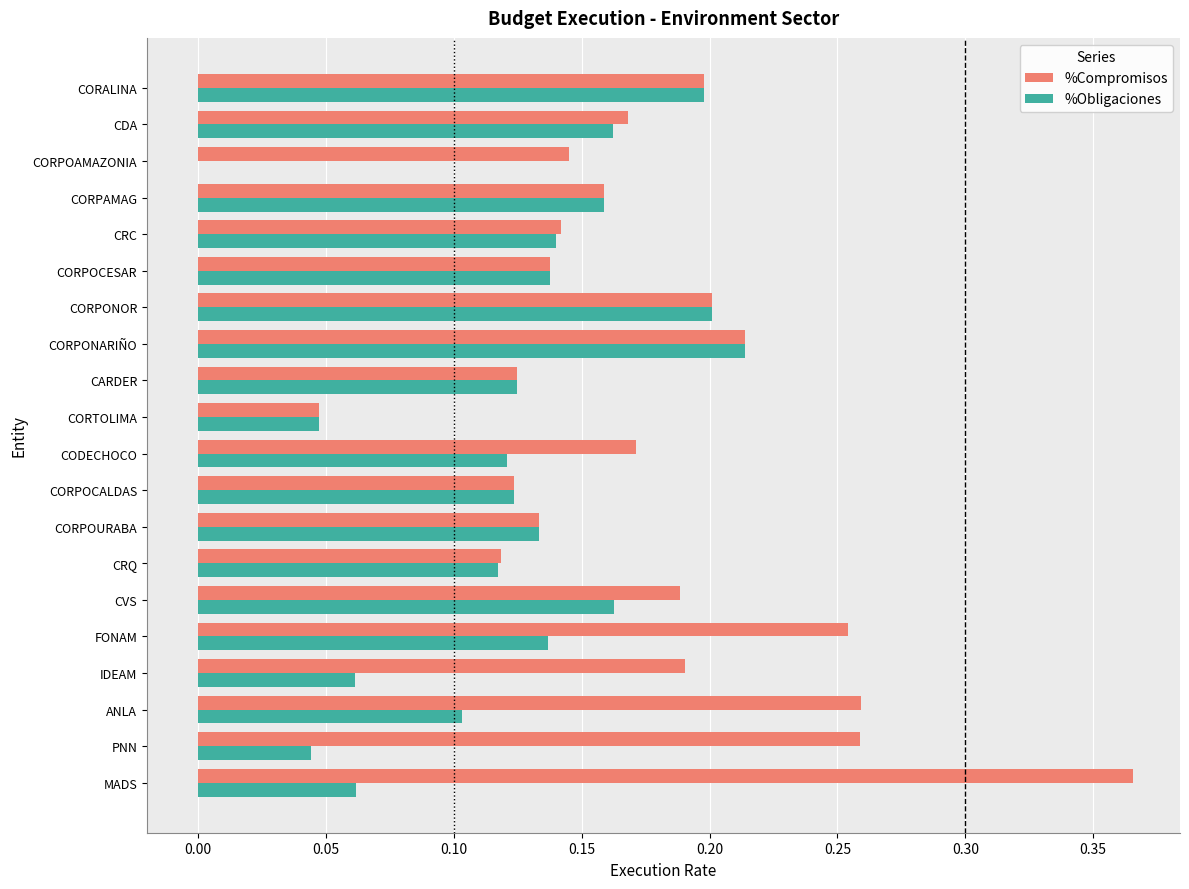

Which series changed the most between CRC and CORALINA?

%Obligaciones